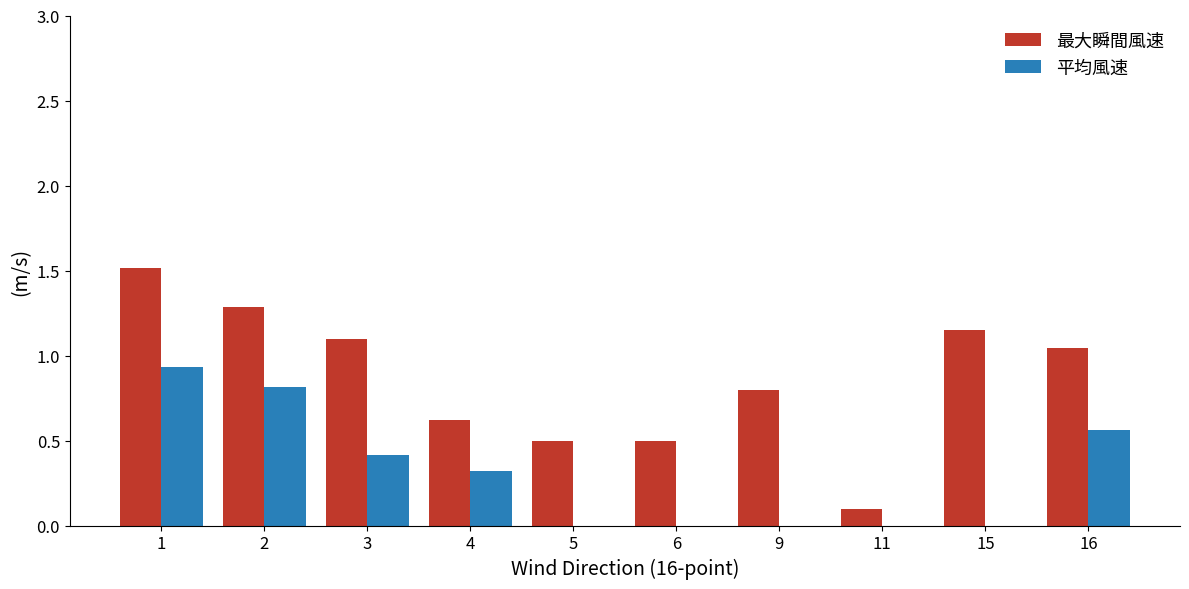

What is the average value of the 平均風速 series?

0.3